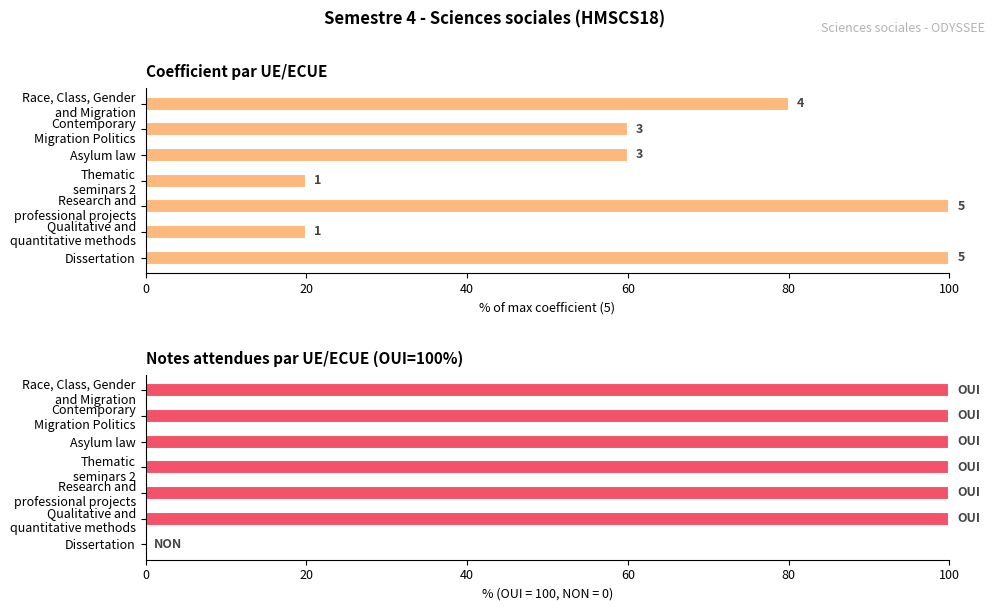

List the series in order of their overall mean, lowest first.

Coefficient, Notes attendues